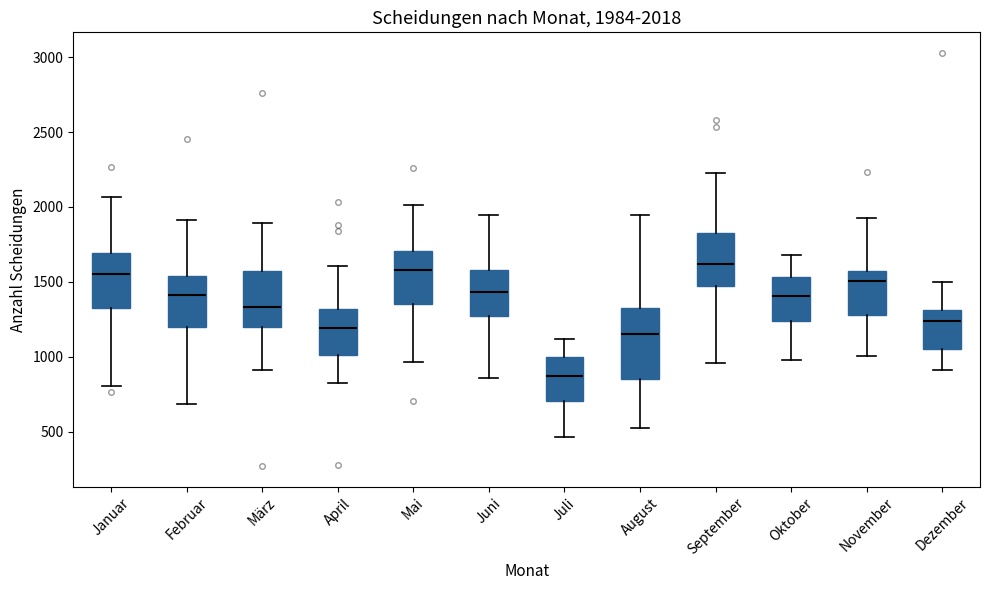

Which box's median line is the lowest?

Juli